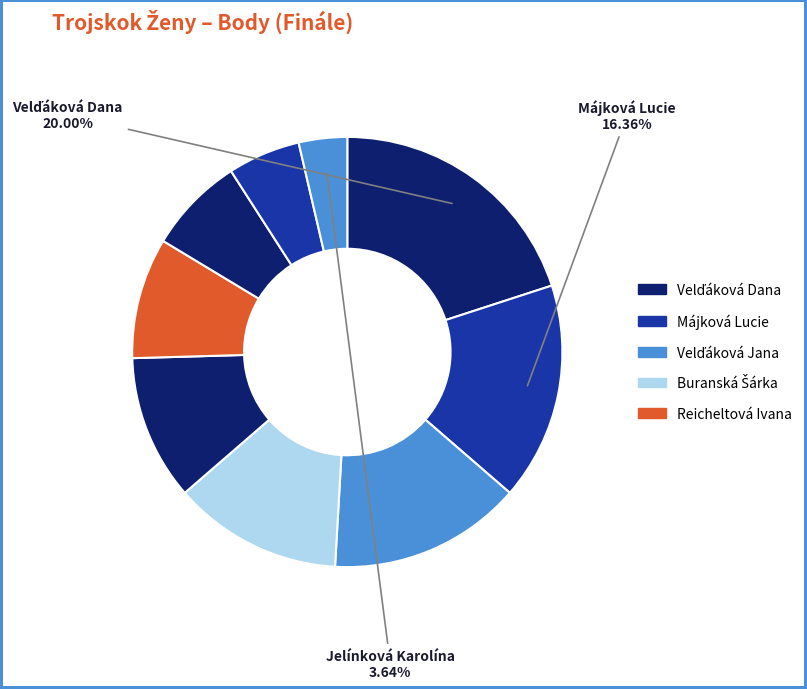

Count the number of slices in the pie.

9